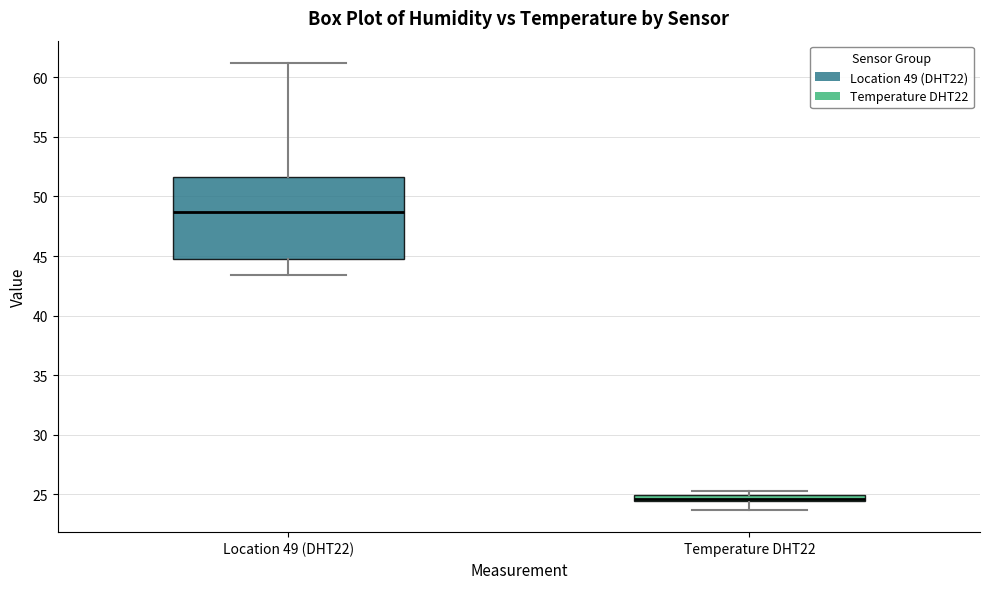

Comparing the boxes themselves (not the whiskers), which one is the tallest?

Location 49 (DHT22)